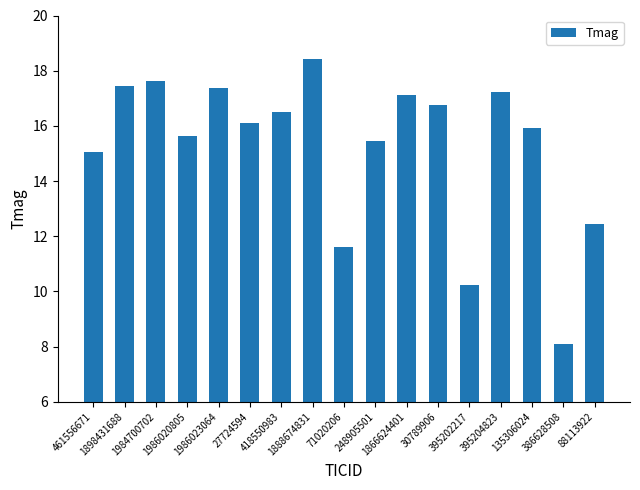

What value does the data have at 395204823?

17.2